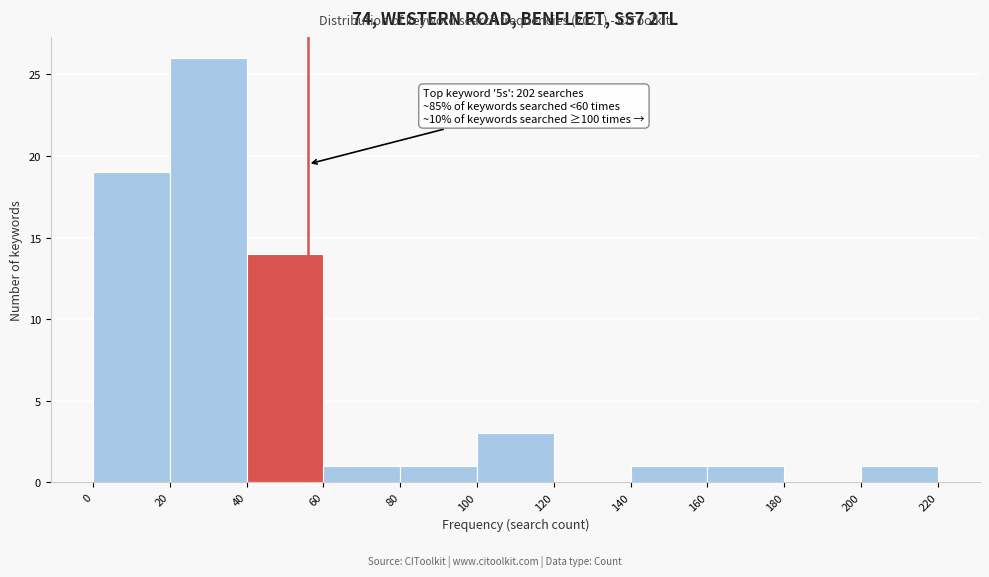

Which range on the x-axis has the tallest bar?

20 to 40